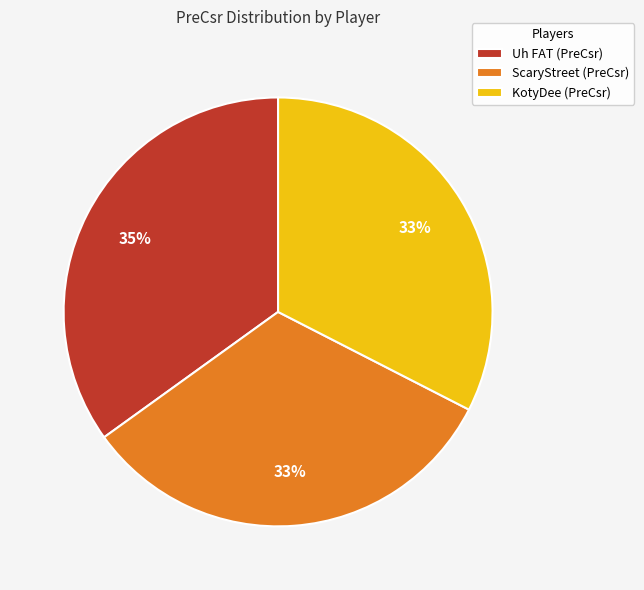

Which has a higher value, KotyDee or Uh FAT?

Uh FAT